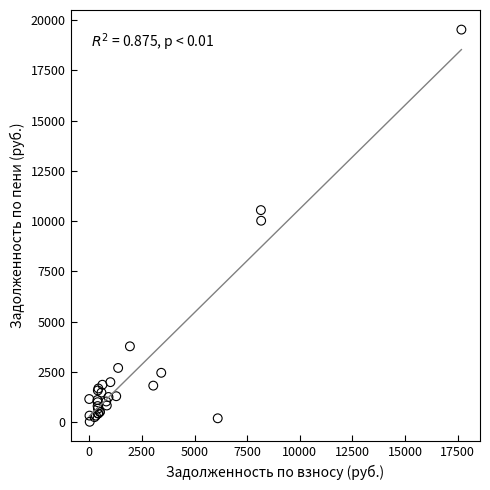

What Y value in the scatter plot is closest to 9766?

10013.9